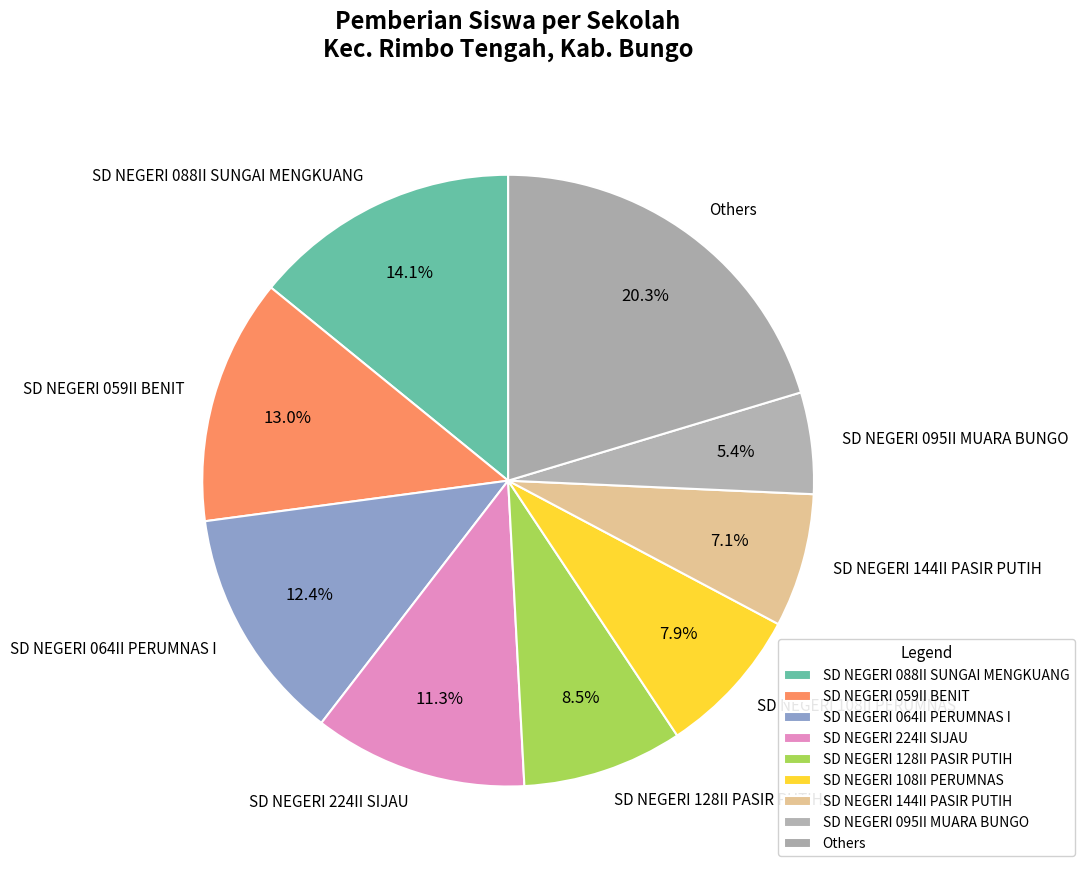

Is SD NEGERI 224II SIJAU the majority of the pie?

No